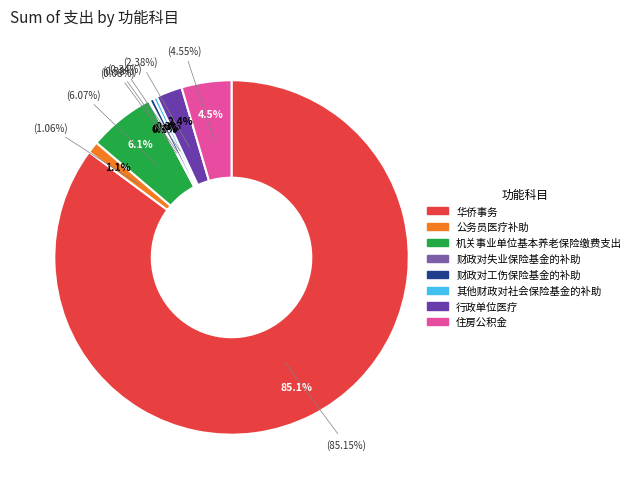

What percentage do 公务员医疗补助 and 机关事业单位基本养老保险缴费支出 together represent?

7.1%